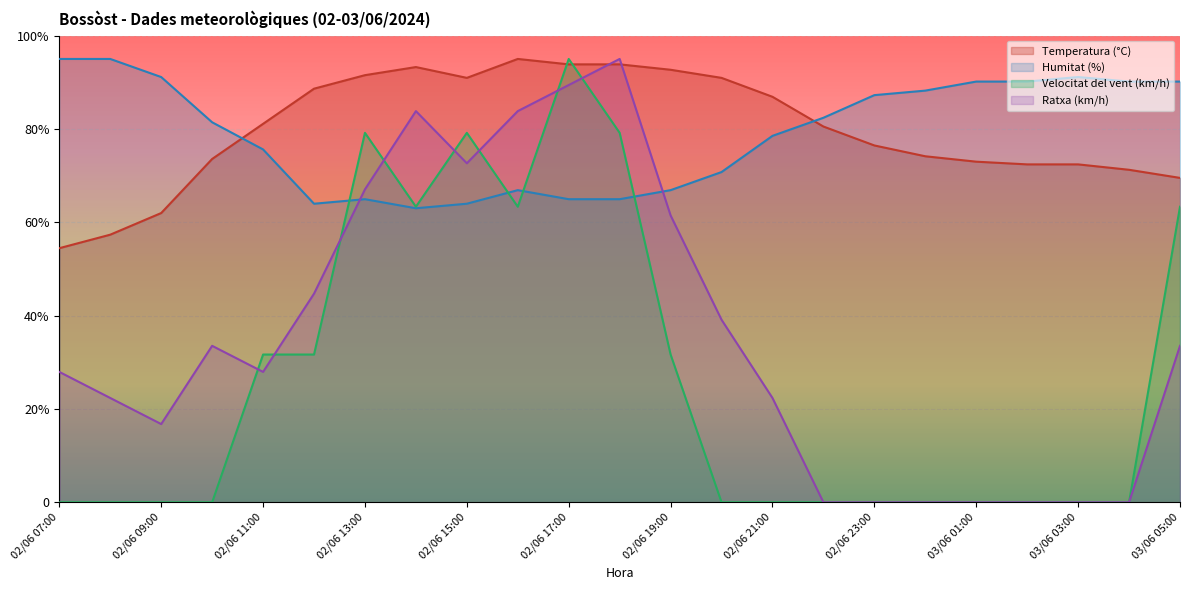

What is the spread (max minus min) of values at 02/06 16:00?

31.7